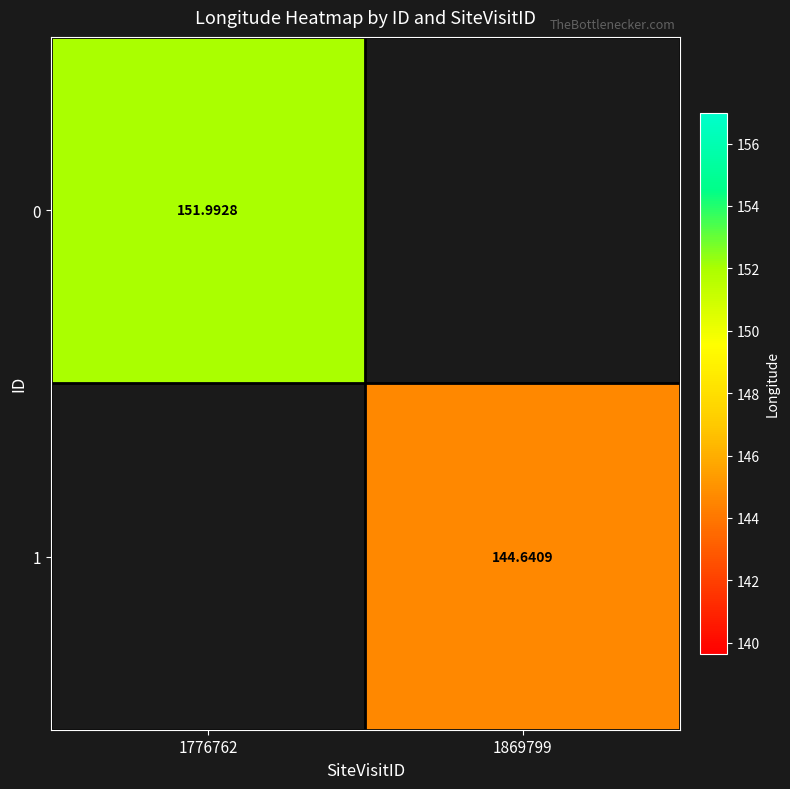

At 1776762, list the series in order from largest to smallest.

0, 1